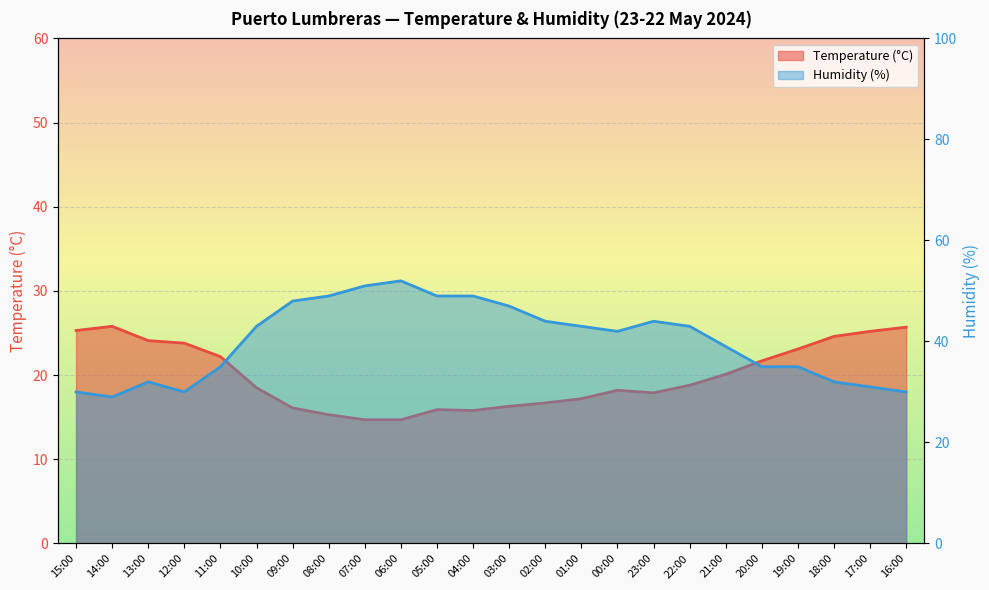

List the series in order of their peak value, lowest first.

Temperature (°C), Humidity (%)